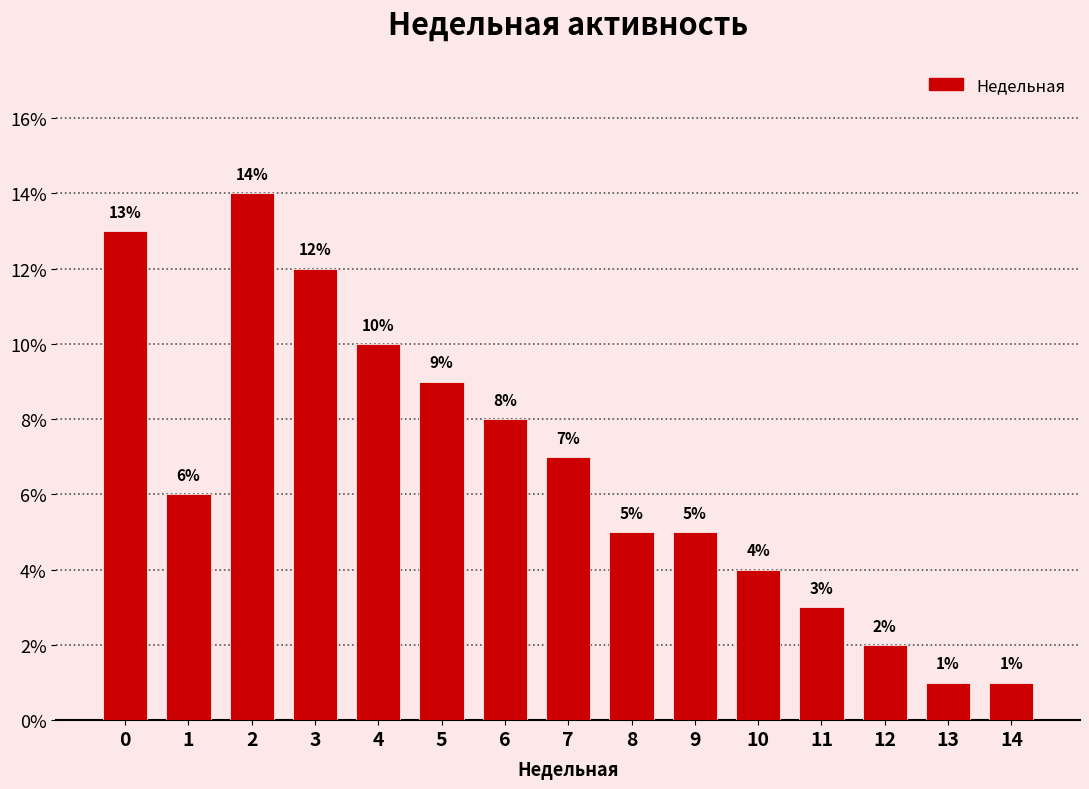

Reading left to right, list all the values displayed in this chart.

13.0	6.0	14.0	12.0	10.0	9.0	8.0	7.0	5.0	5.0	4.0	3.0	2.0	1.0	1.0